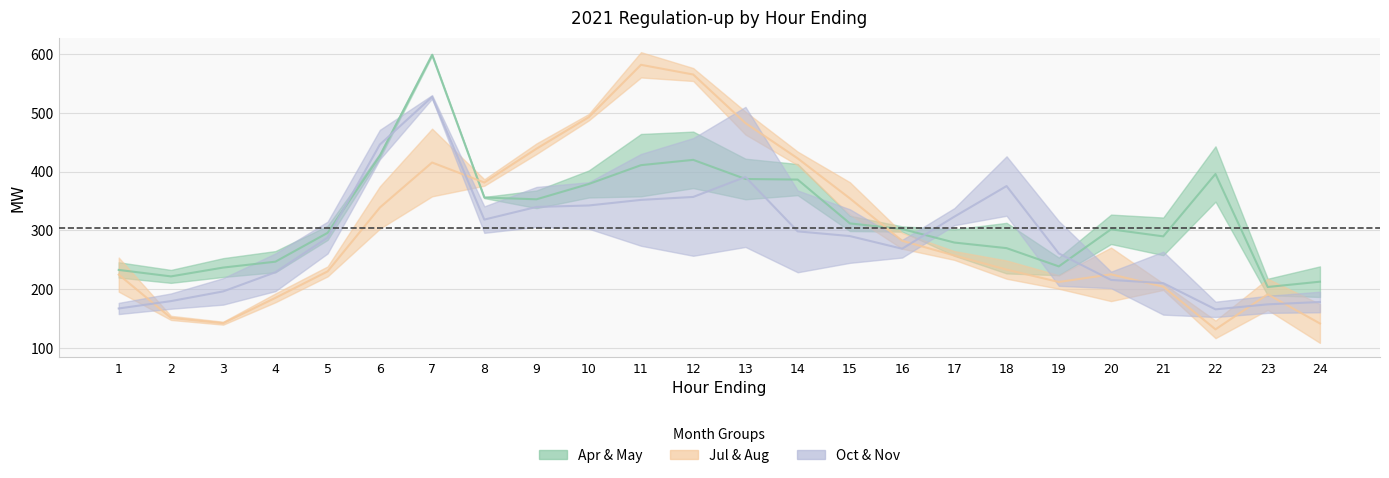

Where does the May series first go above 308?

6